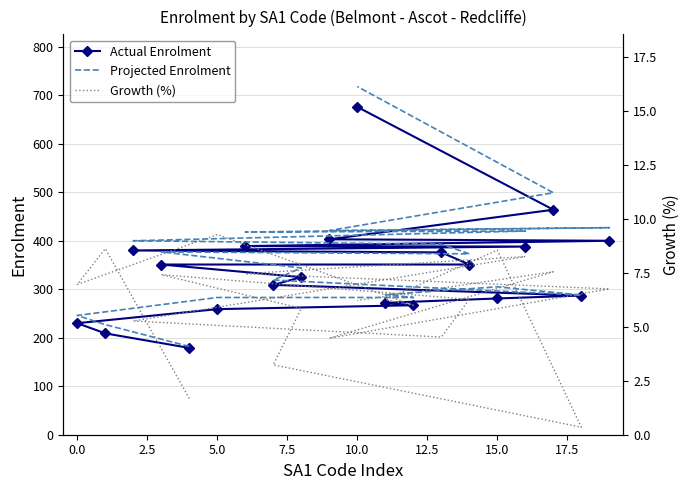

True or false: Growth (%) and Projected Enrolment intersect in this chart.

False